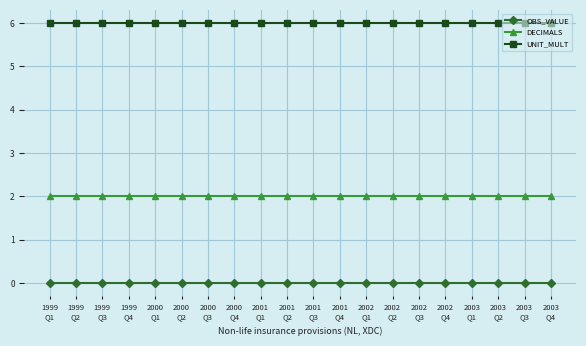

Reading left to right, list all the values displayed in this chart.

OBS_VALUE: 1999
Q1=0	1999
Q2=0	1999
Q3=0	1999
Q4=0	2000
Q1=0	2000
Q2=0	2000
Q3=0	2000
Q4=0	2001
Q1=0	2001
Q2=0	2001
Q3=0	2001
Q4=0	2002
Q1=0	2002
Q2=0	2002
Q3=0	2002
Q4=0	2003
Q1=0	2003
Q2=0	2003
Q3=0	2003
Q4=0
DECIMALS: 1999
Q1=2	1999
Q2=2	1999
Q3=2	1999
Q4=2	2000
Q1=2	2000
Q2=2	2000
Q3=2	2000
Q4=2	2001
Q1=2	2001
Q2=2	2001
Q3=2	2001
Q4=2	2002
Q1=2	2002
Q2=2	2002
Q3=2	2002
Q4=2	2003
Q1=2	2003
Q2=2	2003
Q3=2	2003
Q4=2
UNIT_MULT: 1999
Q1=6	1999
Q2=6	1999
Q3=6	1999
Q4=6	2000
Q1=6	2000
Q2=6	2000
Q3=6	2000
Q4=6	2001
Q1=6	2001
Q2=6	2001
Q3=6	2001
Q4=6	2002
Q1=6	2002
Q2=6	2002
Q3=6	2002
Q4=6	2003
Q1=6	2003
Q2=6	2003
Q3=6	2003
Q4=6